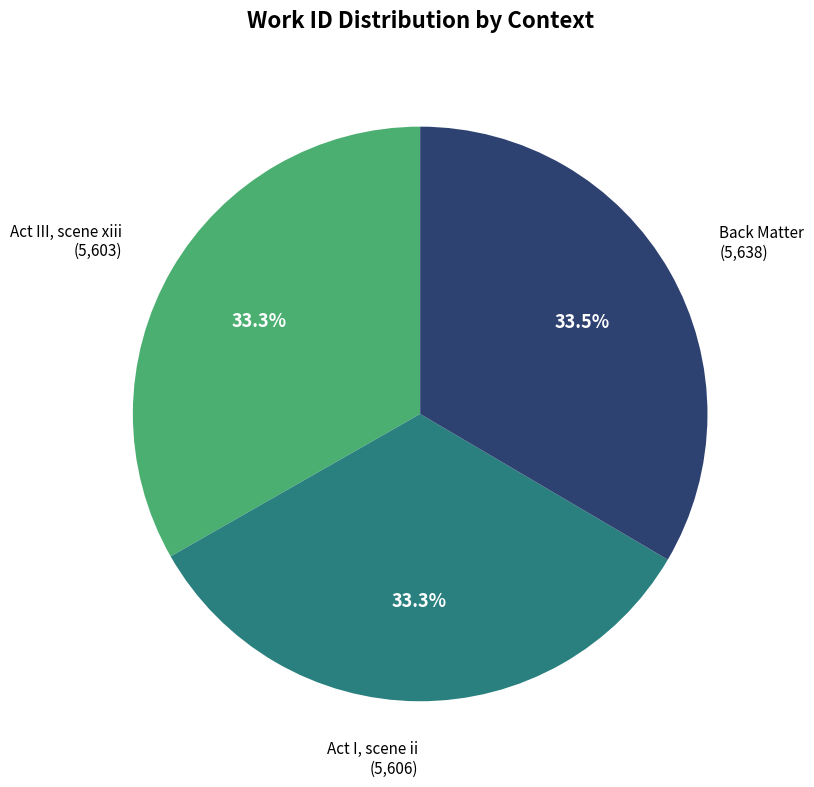

Does Act I, scene ii account for over 50% of the chart?

No